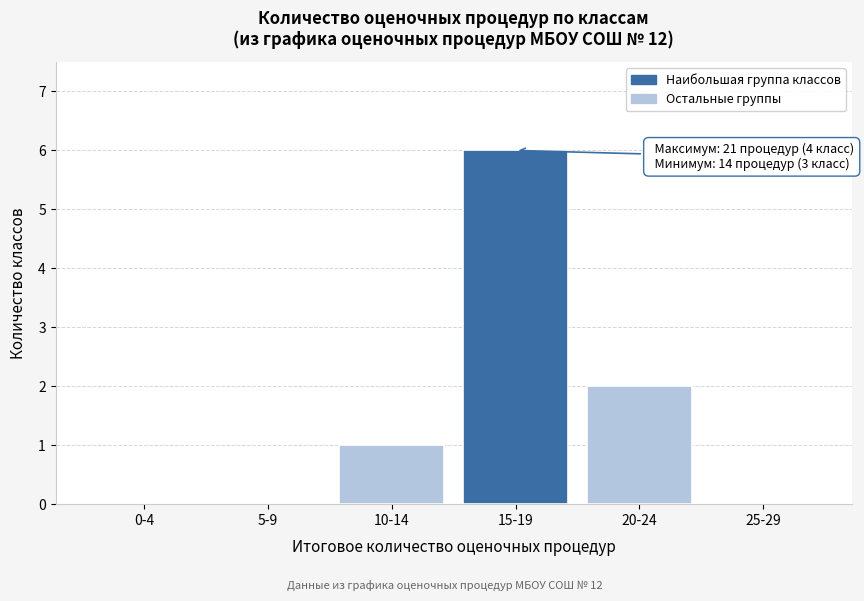

Reading left to right, what are all the values shown in this chart?

0-4=0	5-9=0	10-14=1	15-19=6	20-24=2	25-29=0